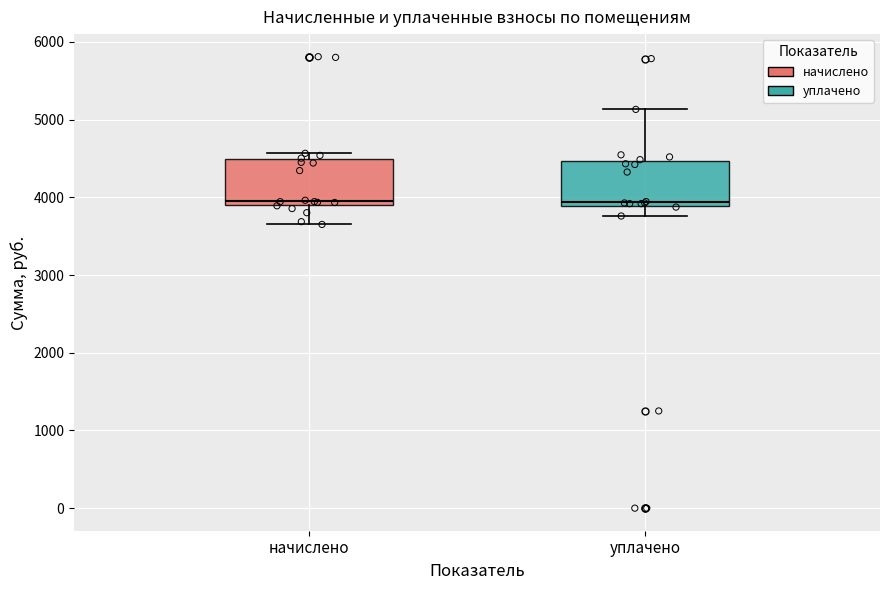

Reading left to right, transcribe this box plot: for each box, give where its median line is, the range the box spans, and where its two whiskers end, as read against the y-axis. The values are not printed on the chart, so give them approximately, as read against the axis.

начислено: median 4000, box 3900 to 4500, whiskers 3700 to 4600
уплачено: median 3900 (just above the box's lower edge), box 3900 to 4500, whiskers 3800 to 5100